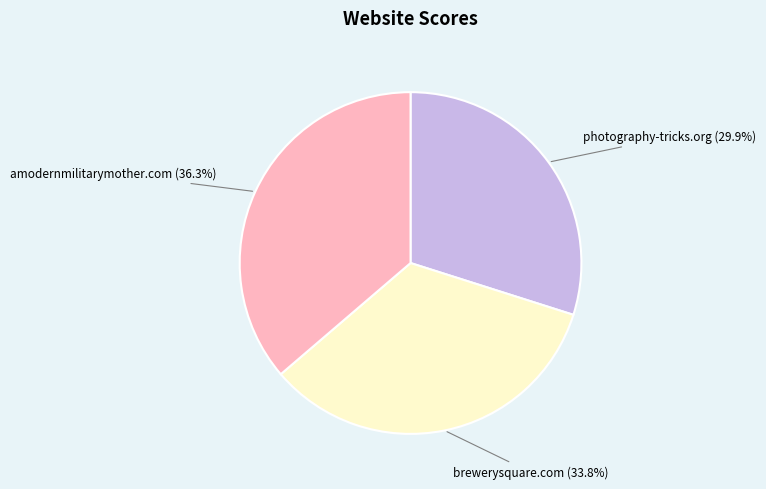

To the nearest percent, what portion does brewerysquare.com represent?

34%